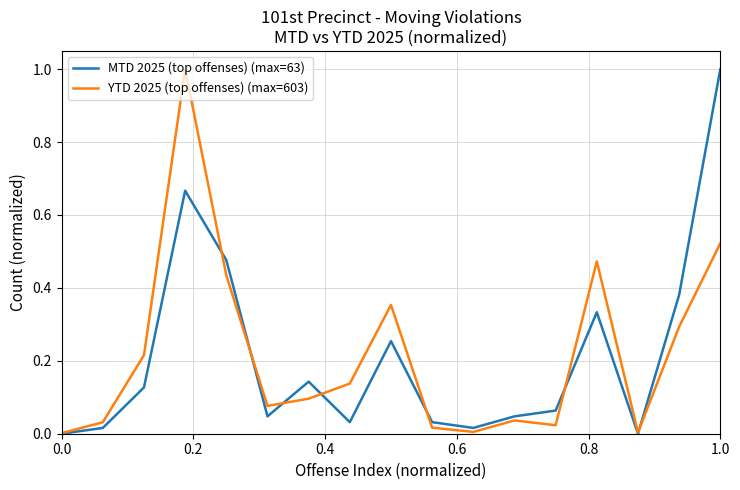

Does the chart have visible grid lines?

Yes